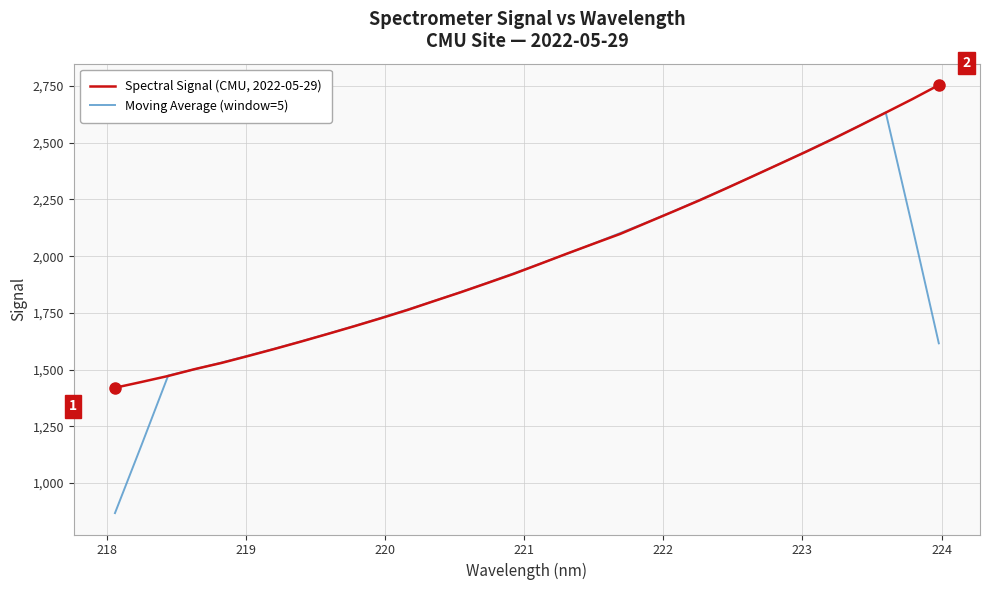

What is the maximum value for Moving Average (window=5)?

2633.9